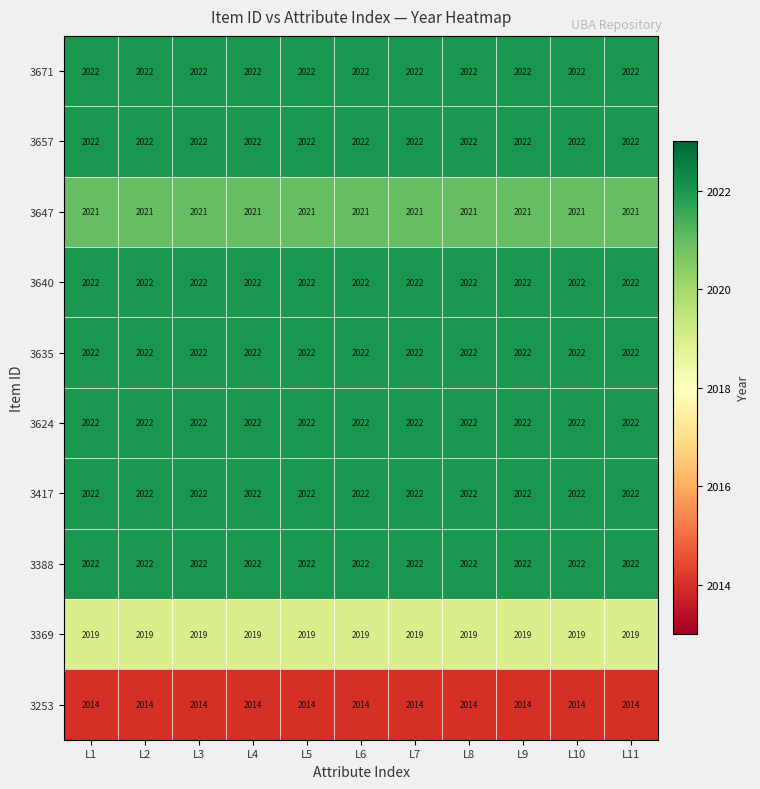

What is the minimum value for 3647?

2021